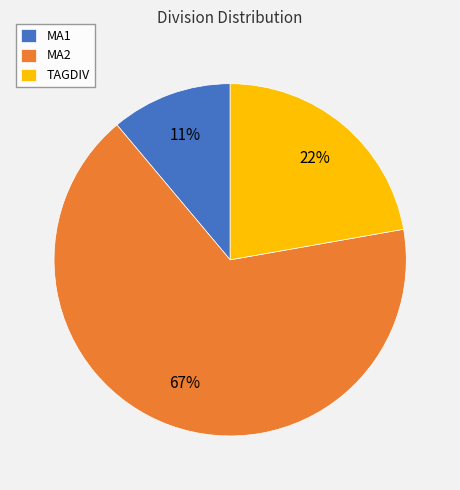

To the nearest percent, what is the combined percentage of MA1 and TAGDIV?

33%